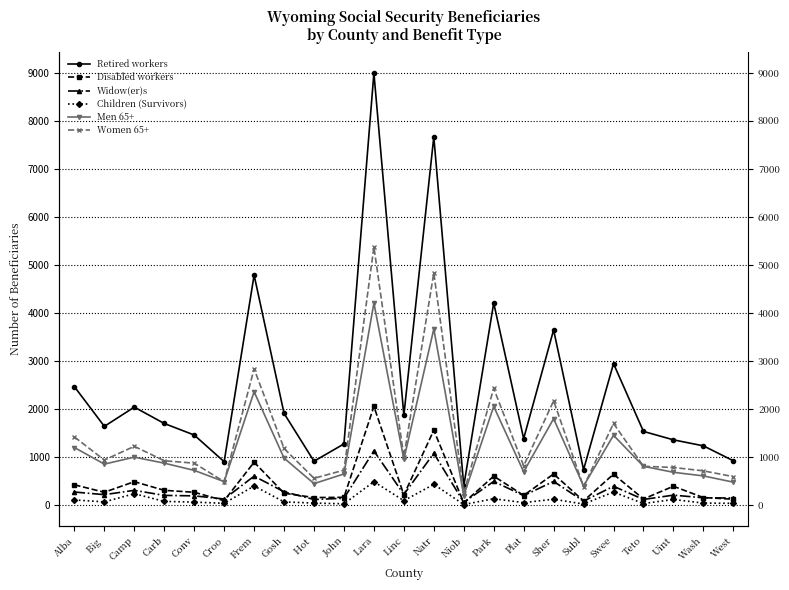

Count the number of data series in this chart.

6